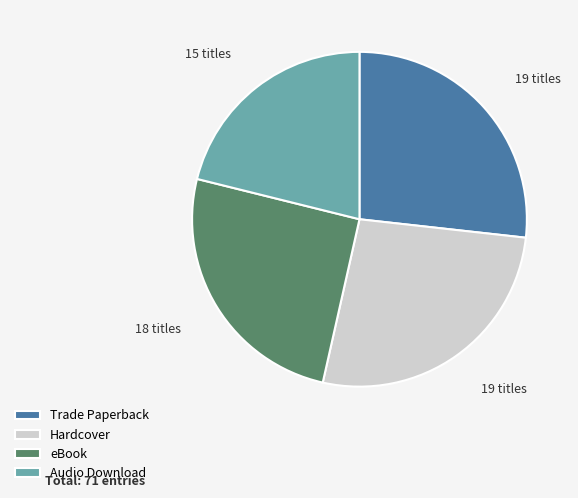

Is there any slice that represents more than half of the pie?

No